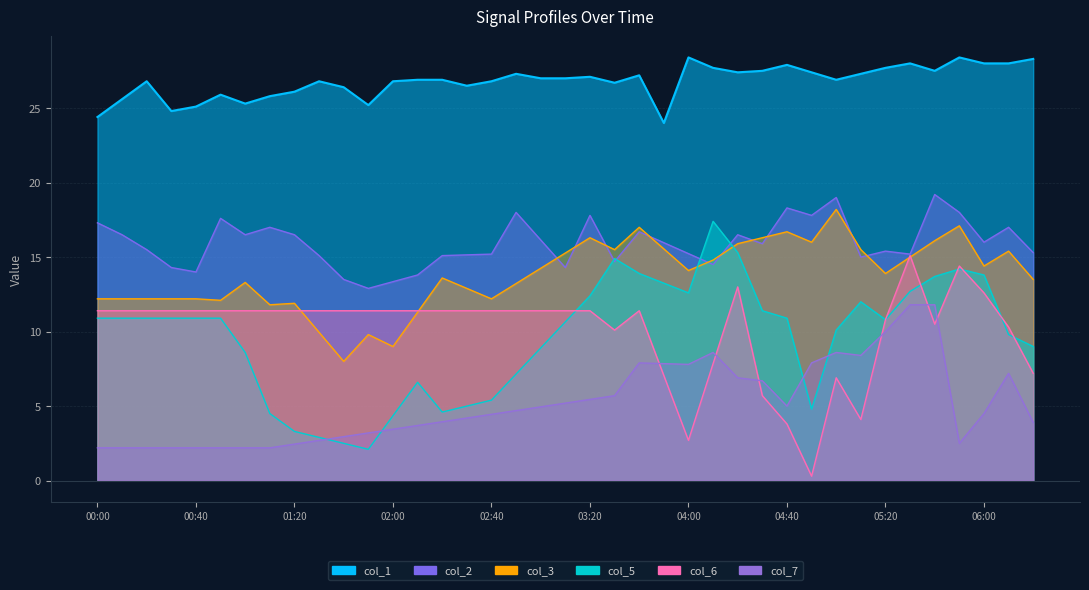

What is the label of the 16th point from the left?

2009/03/21 02:30